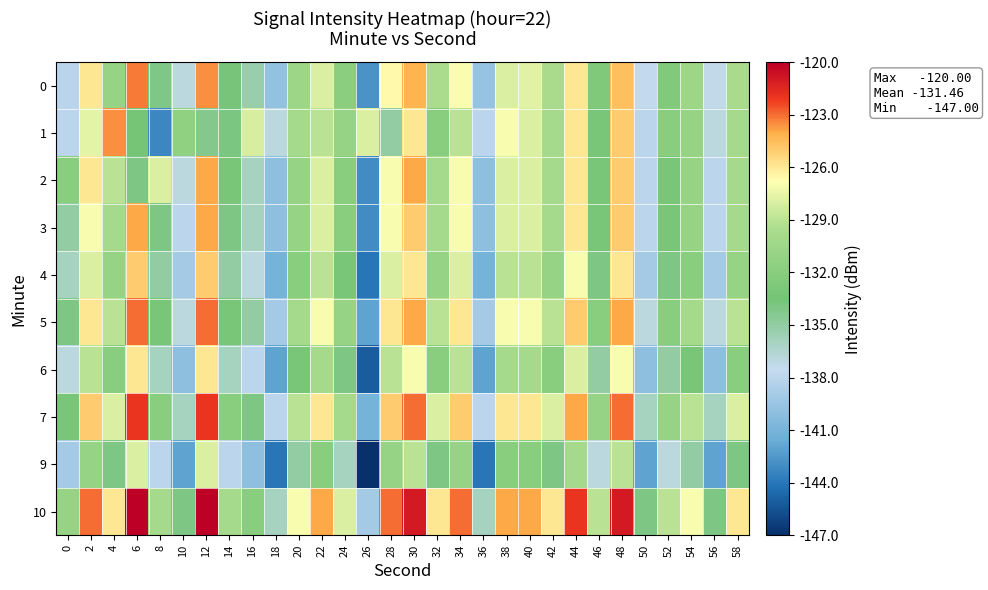

At which category is the sum across all series the highest?

30